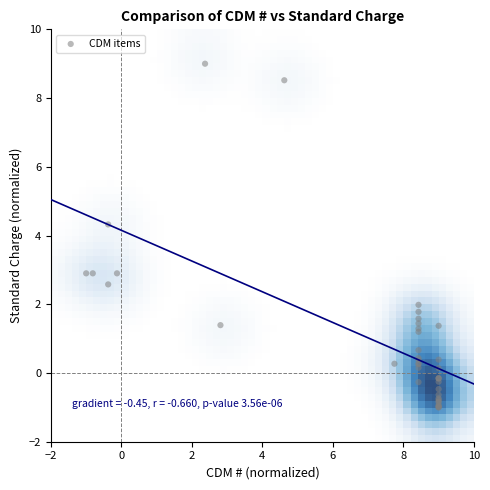

What Y value in the scatter plot is closest to 4?

4.3